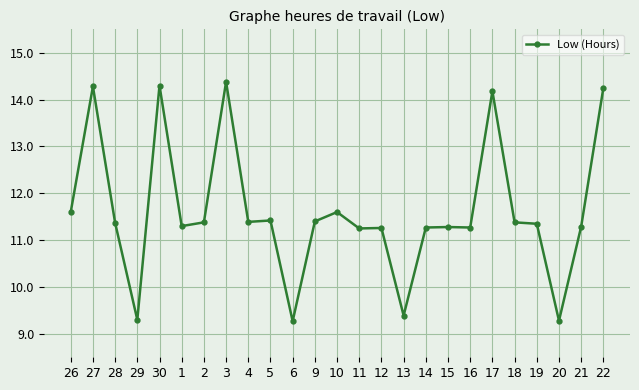

The value at 14 is 6.1. True or false?

False